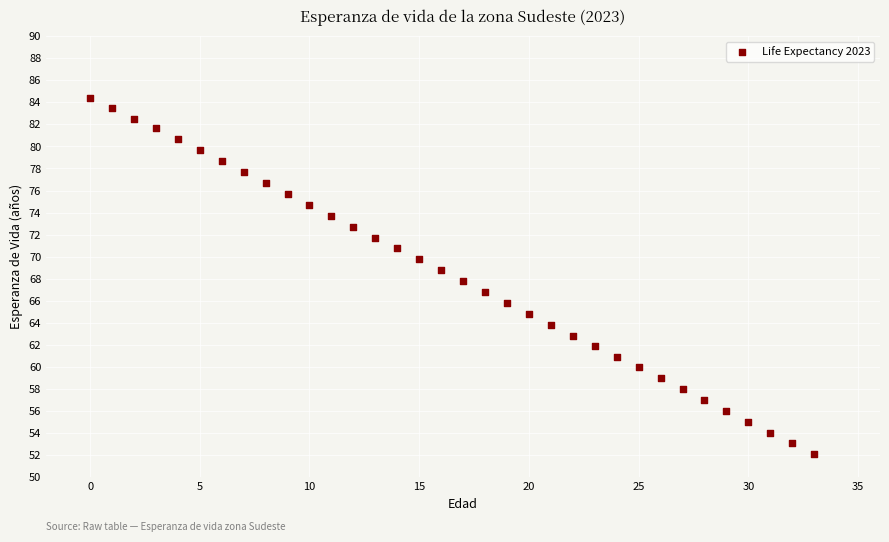

What is the range of Y values (max minus min)?

32.3